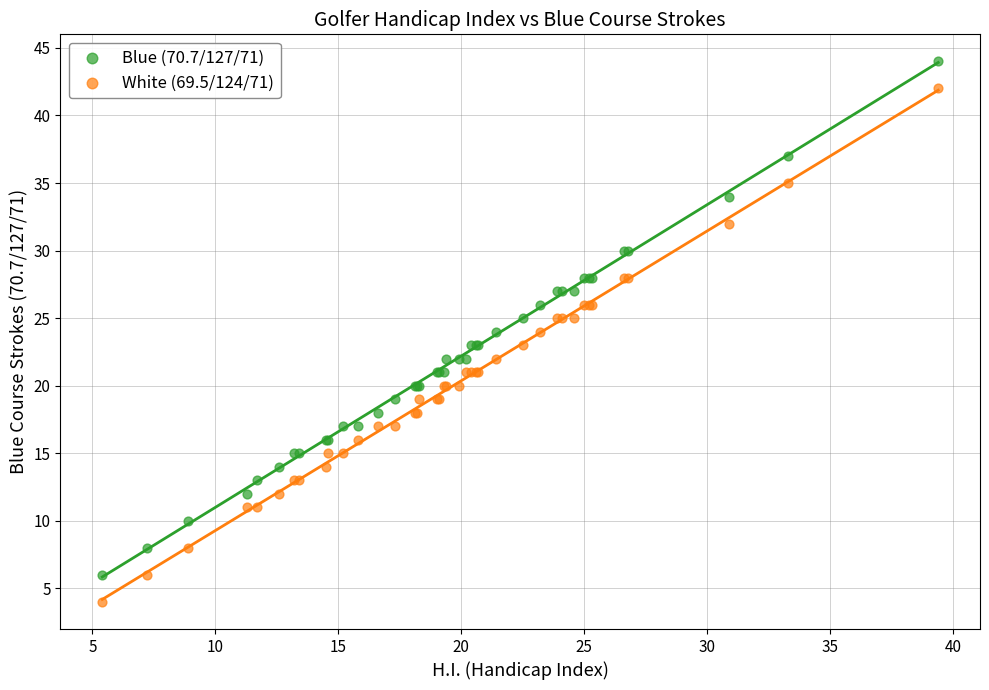

Which series contains the highest Y value?

Blue (70.7/127/71)